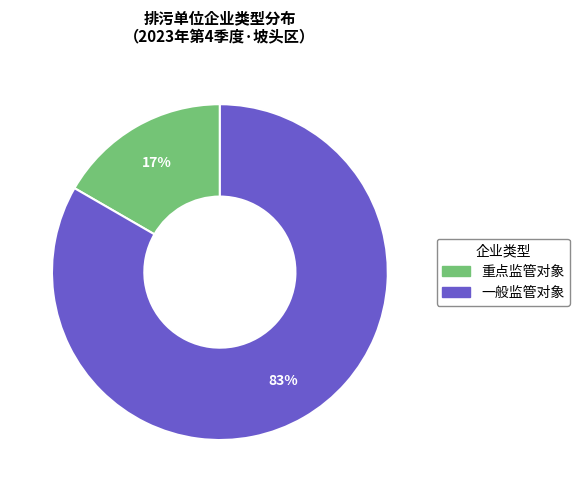

Rank the categories by value from highest to lowest.

一般监管对象, 重点监管对象